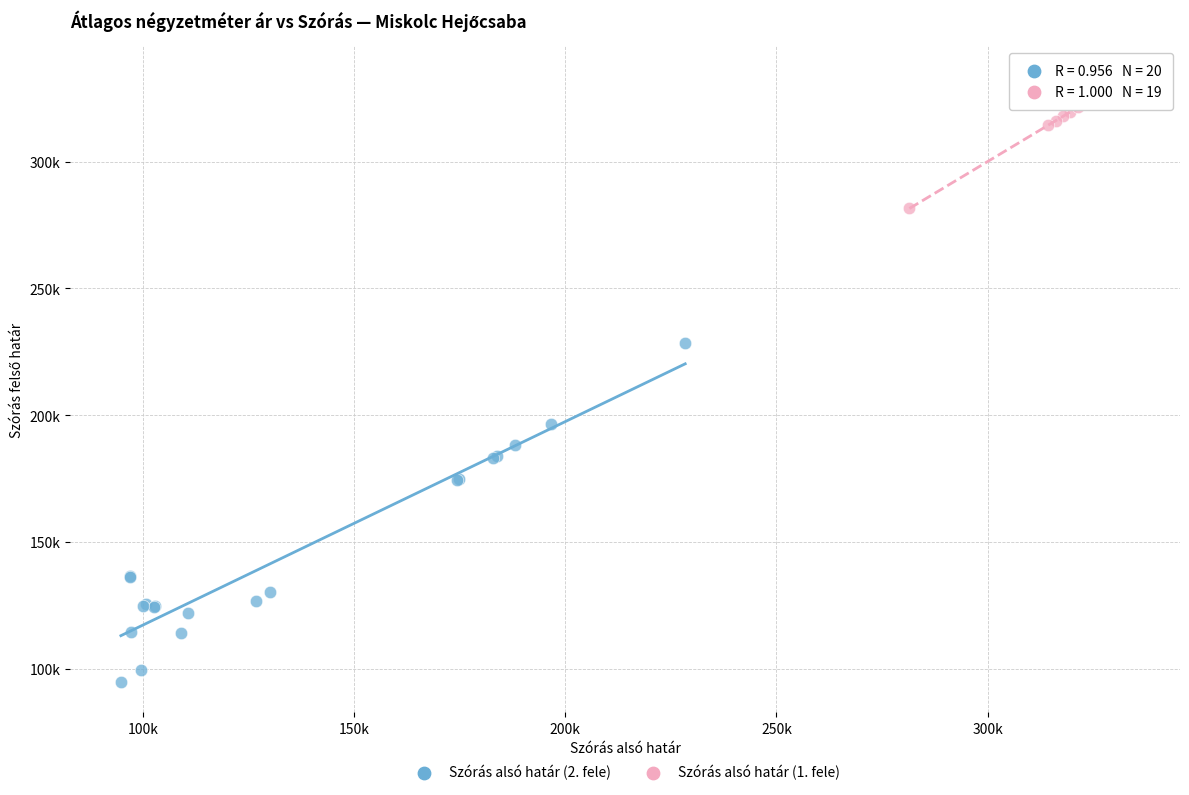

Which series contains the highest Y value?

Szórás alsó határ (1. fele)